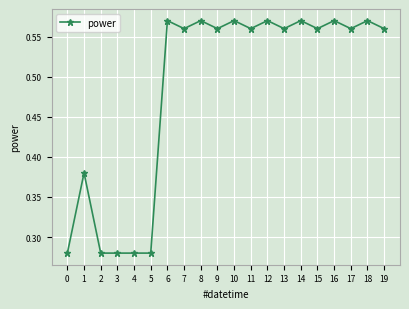

What is the average value?

0.5